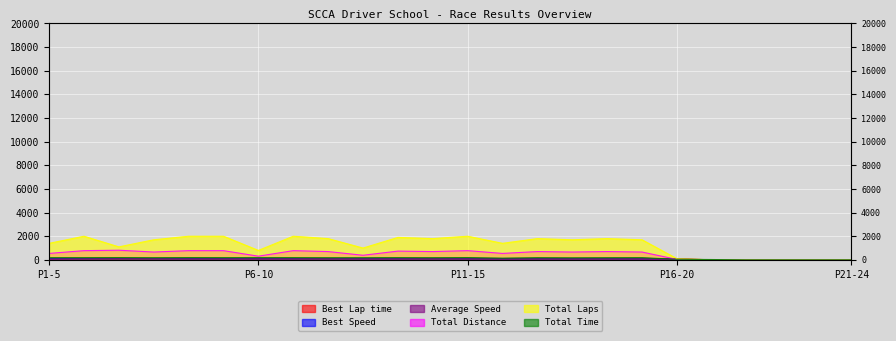

In Average Speed, how many points are lower than both neighbors (excluding endpoints)?

5